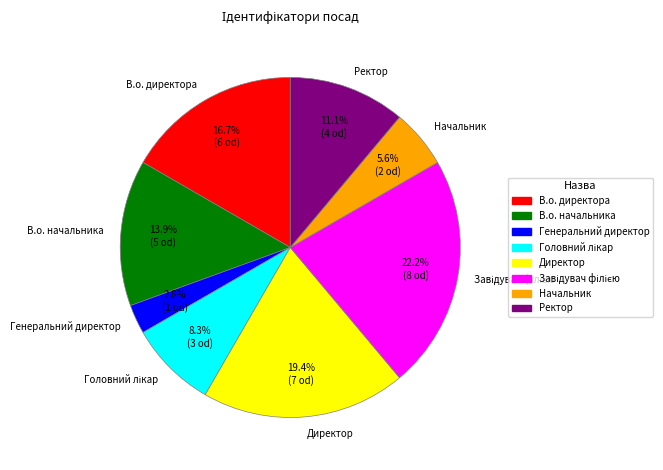

What percentage is the Генеральний директор slice, to the nearest percent?

3%